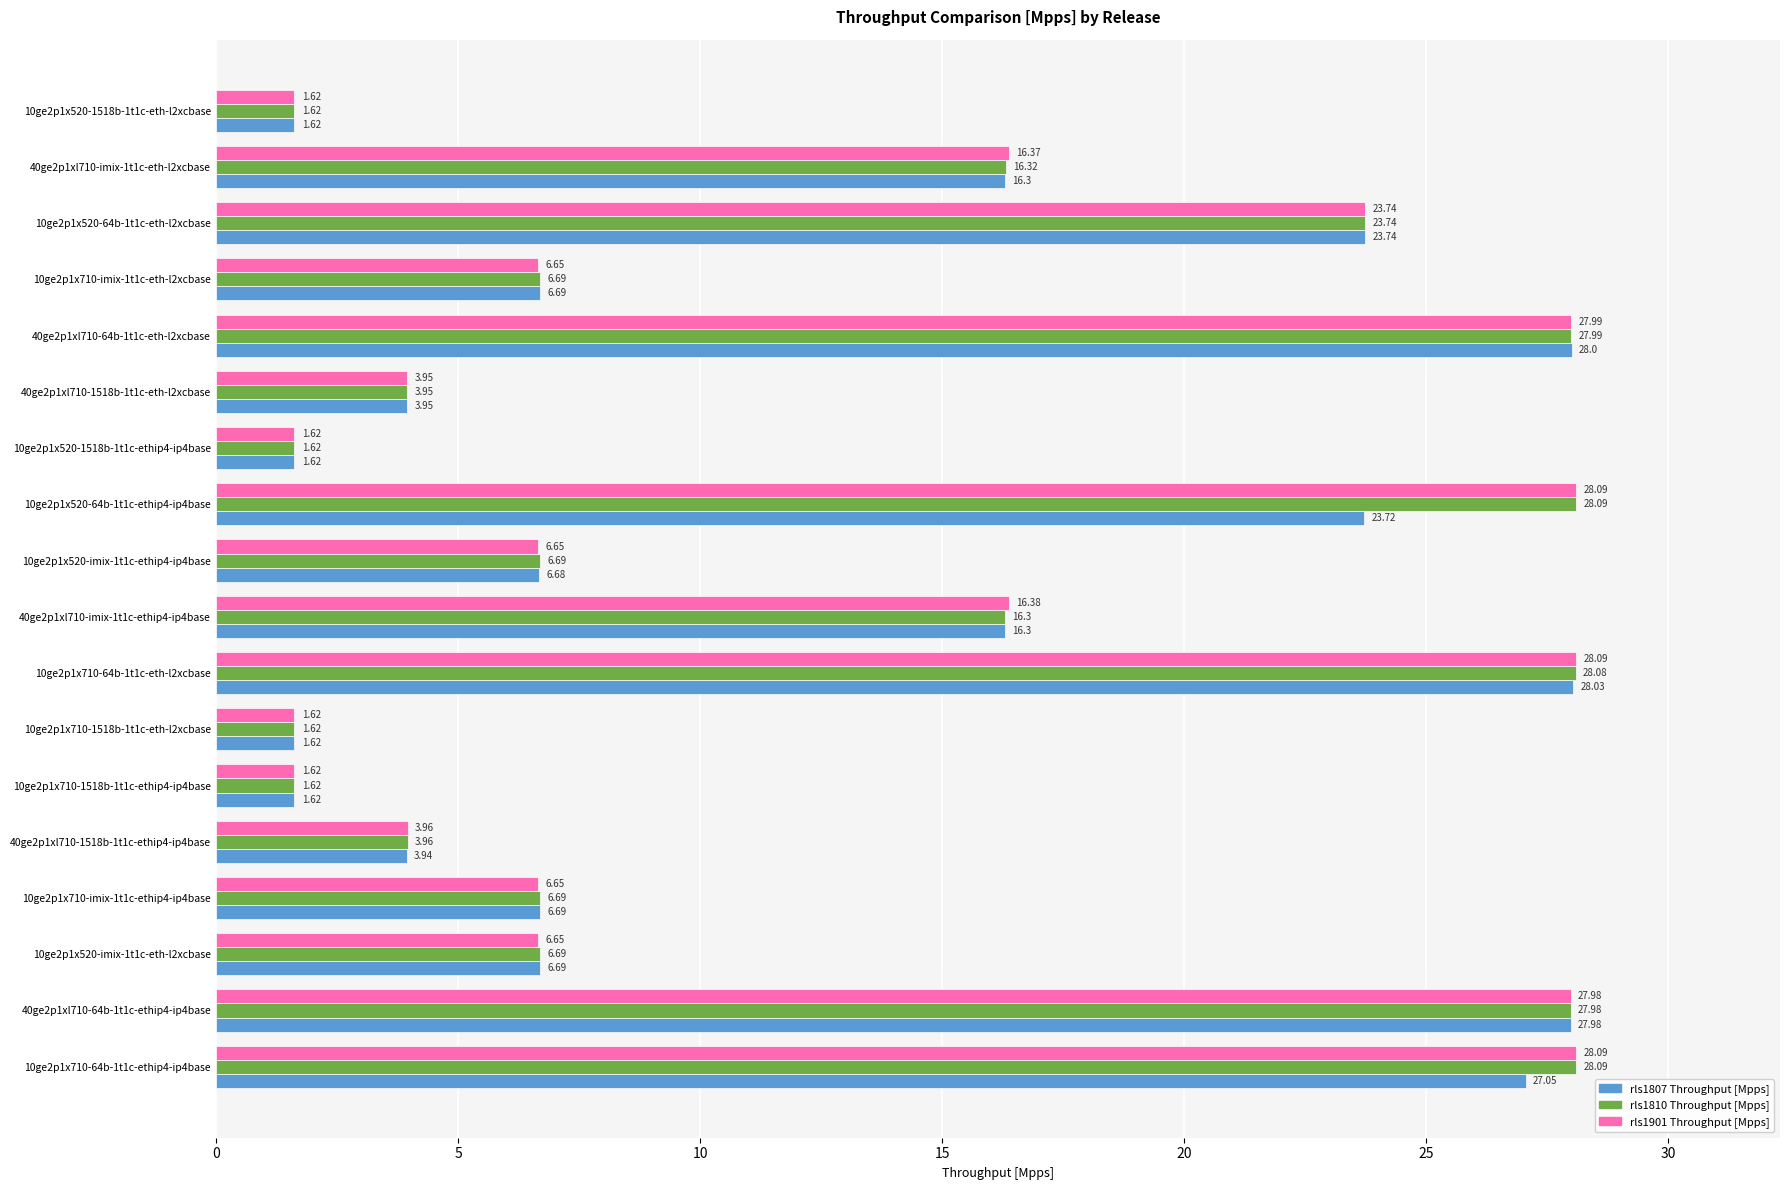

Which series has the largest total across all categories?

rls1810 Throughput [Mpps]